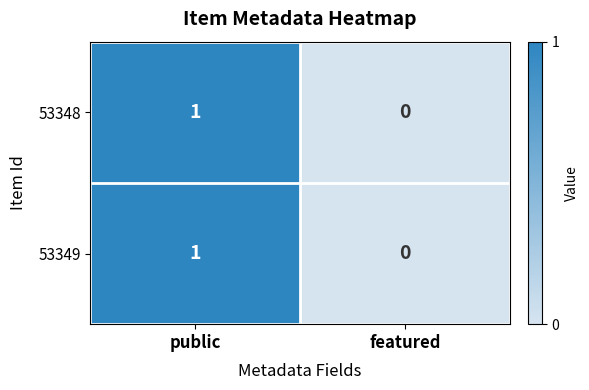

Which category has the lowest value in the 53348 series?

featured